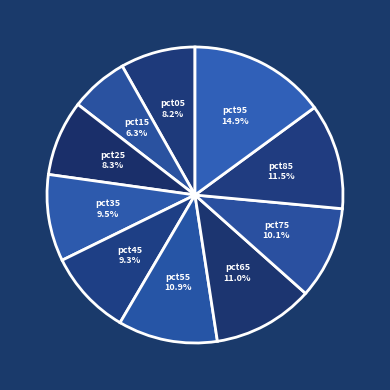

True or false: pct65 accounts for 19% of the total.

False